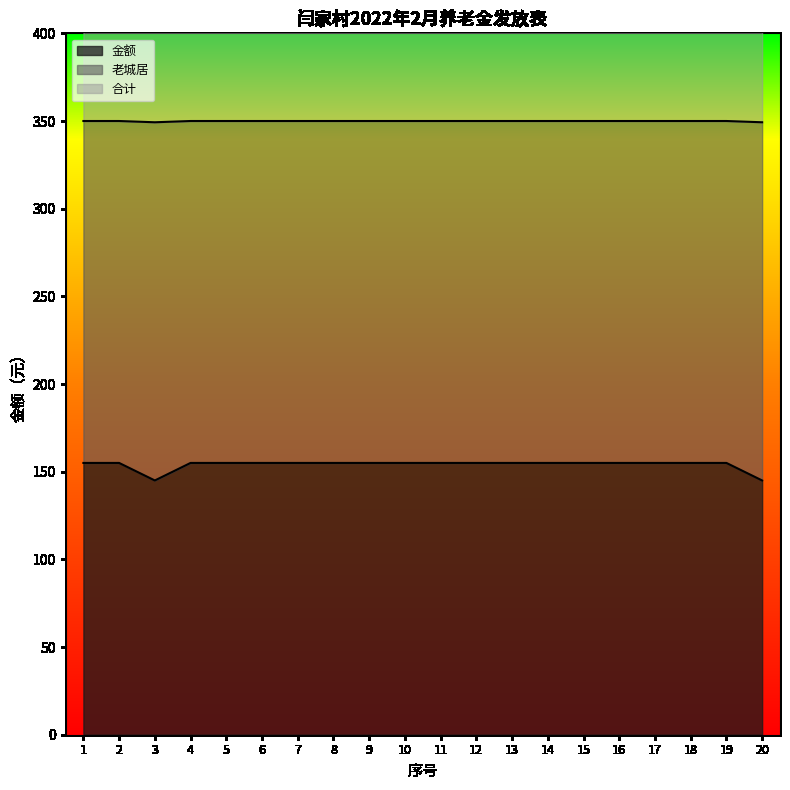

Reading left to right, what are all the values shown in this chart?

金额: 1=155.0	2=155.0	3=145.0	4=155.0	5=155.0	6=155.0	7=155.0	8=155.0	9=155.0	10=155.0	11=155.0	12=155.0	13=155.0	14=155.0	15=155.0	16=155.0	17=155.0	18=155.0	19=155.0	20=145.0
老城居: 1=350.0	2=350.0	3=349.3	4=350.0	5=350.0	6=350.0	7=350.0	8=350.0	9=350.0	10=350.0	11=350.0	12=350.0	13=350.0	14=350.0	15=350.0	16=350.0	17=350.0	18=350.0	19=350.0	20=349.3
合计: 1=505.0	2=505.0	3=495.0	4=505.0	5=505.0	6=505.0	7=505.0	8=505.0	9=505.0	10=505.0	11=505.0	12=505.0	13=505.0	14=505.0	15=505.0	16=505.0	17=505.0	18=505.0	19=505.0	20=495.0